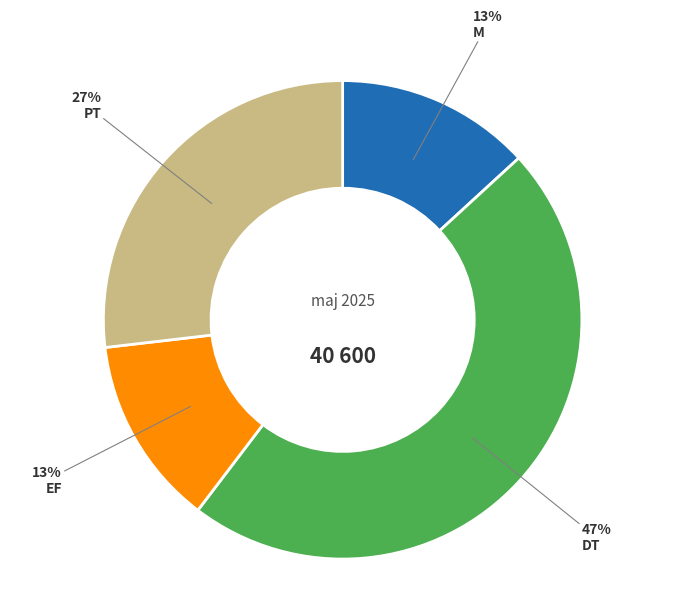

To the nearest percent, what is the average slice percentage?

25%